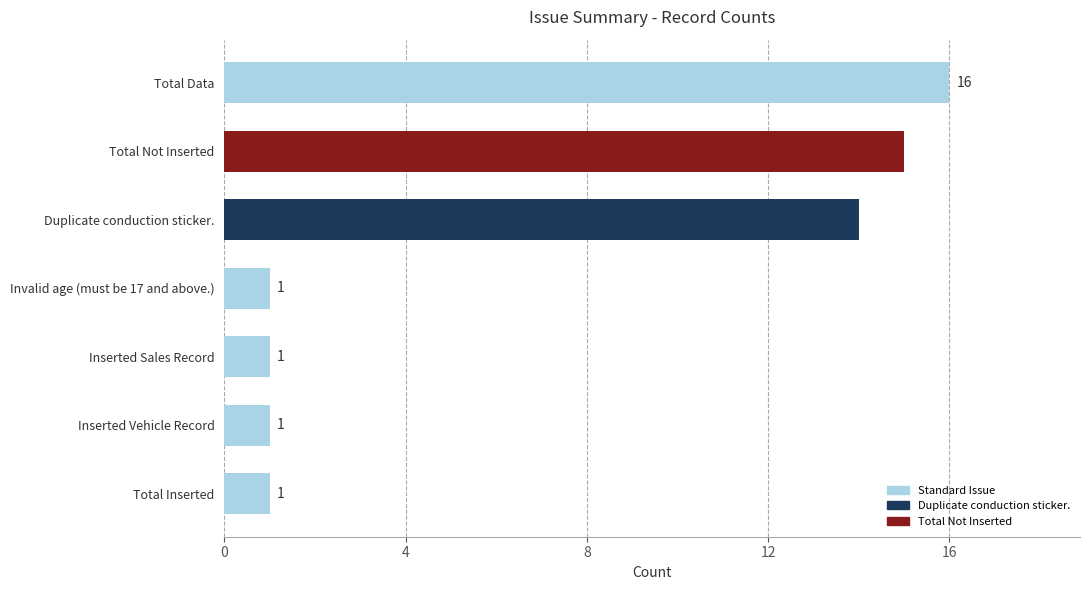

What is the difference between the maximum and minimum values?

15